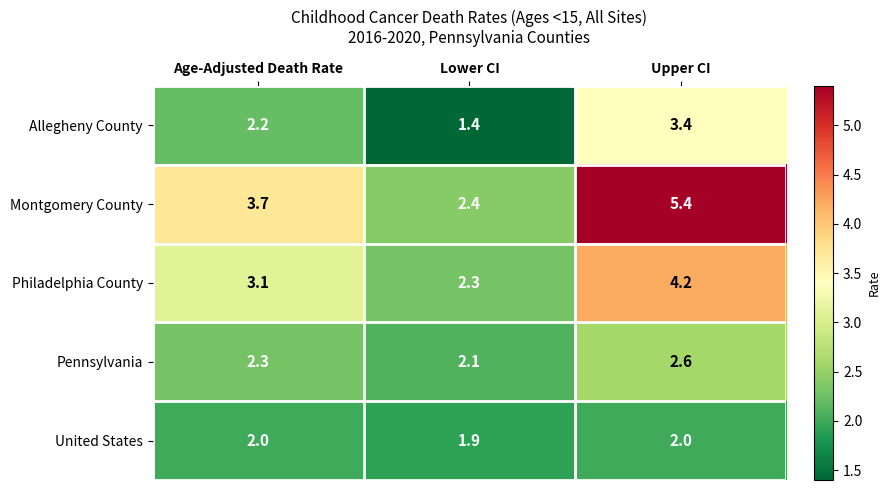

Which series changed the most between Age-Adjusted Death Rate and Lower CI?

Montgomery County